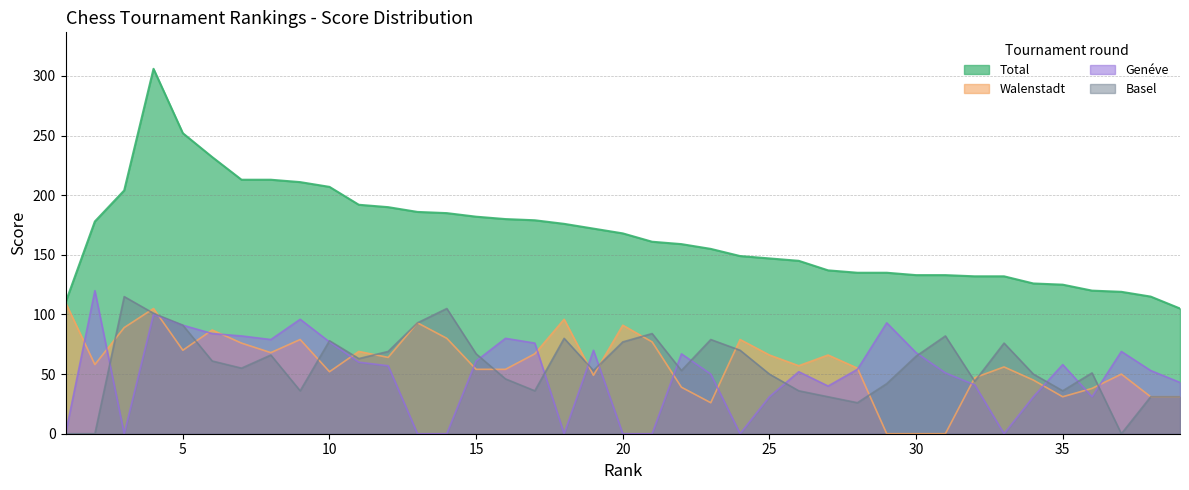

What is the spread (max minus min) of values at 6?

171